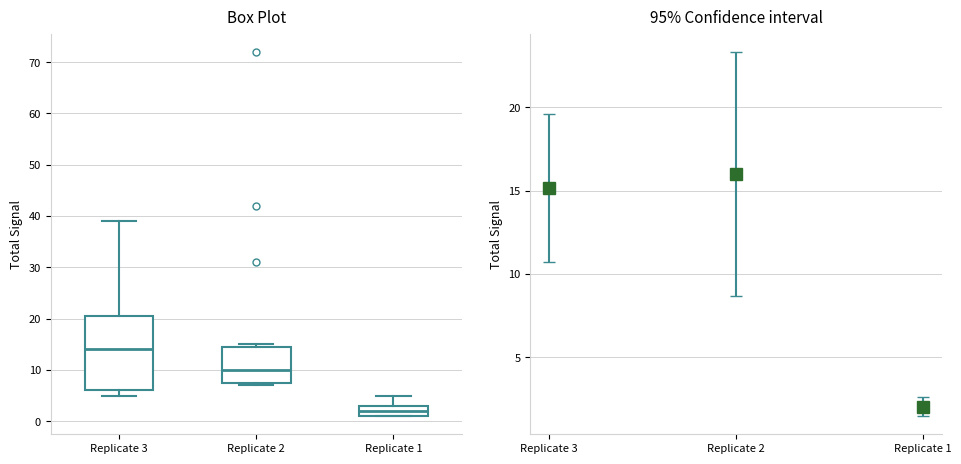

Which box's median line is the highest?

Replicate 3